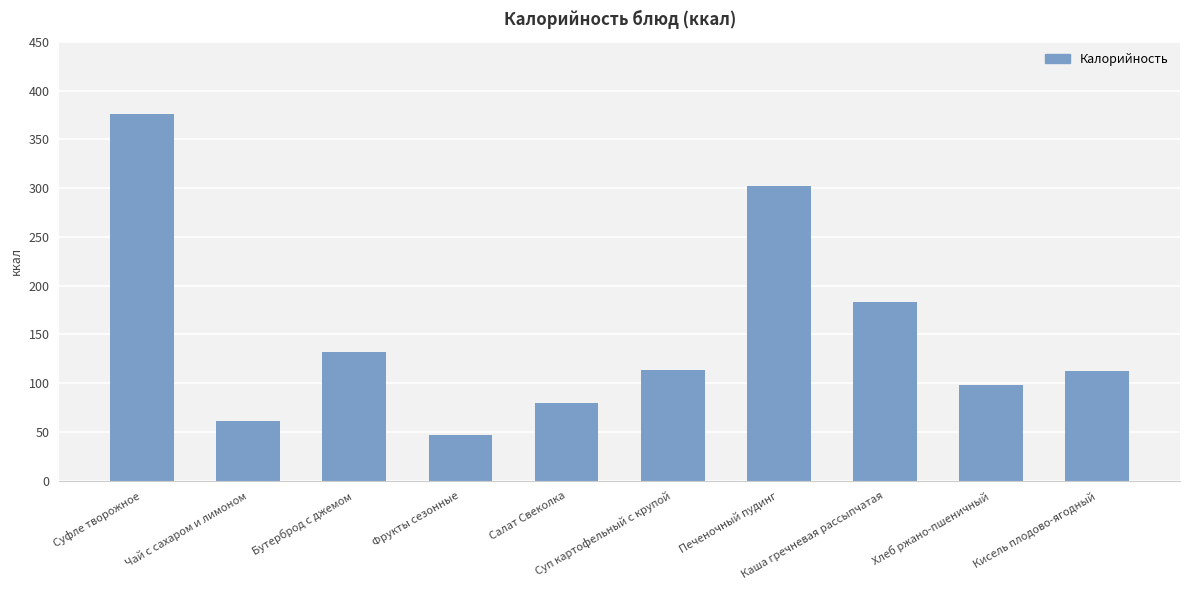

What is the average value?

150.7